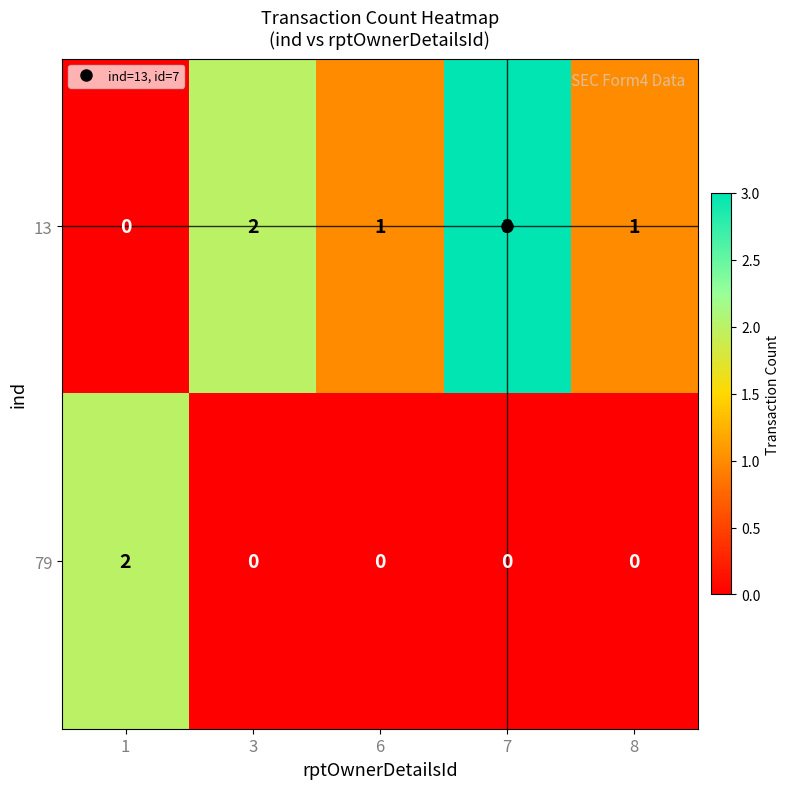

The value of 79 at 8 is -1. True or false?

False